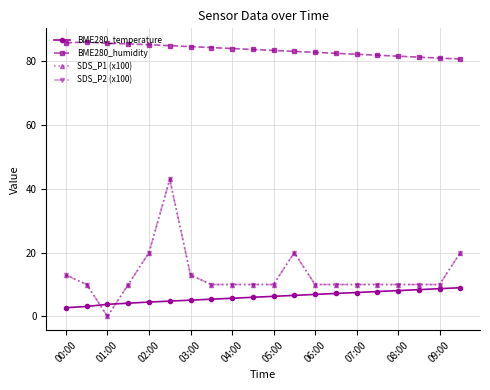

Is this an area chart (filled region under the line)?

No